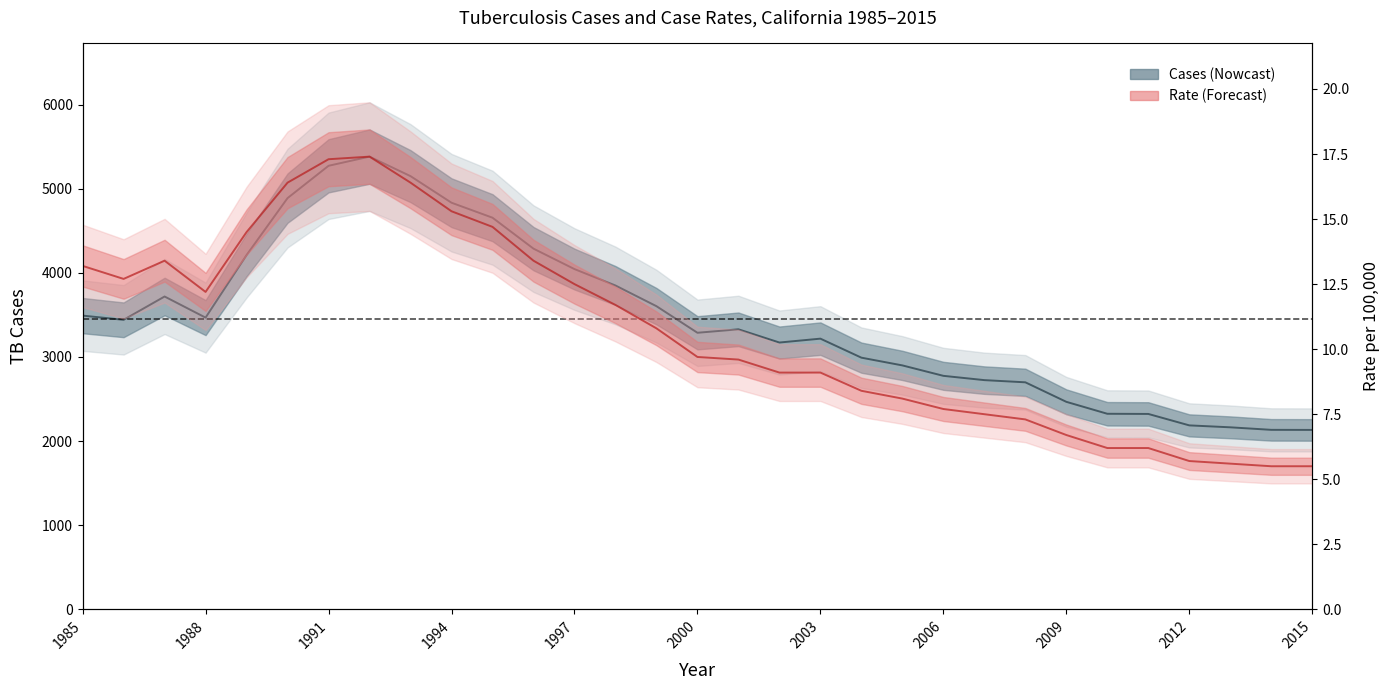

How many series are shown in this chart?

2